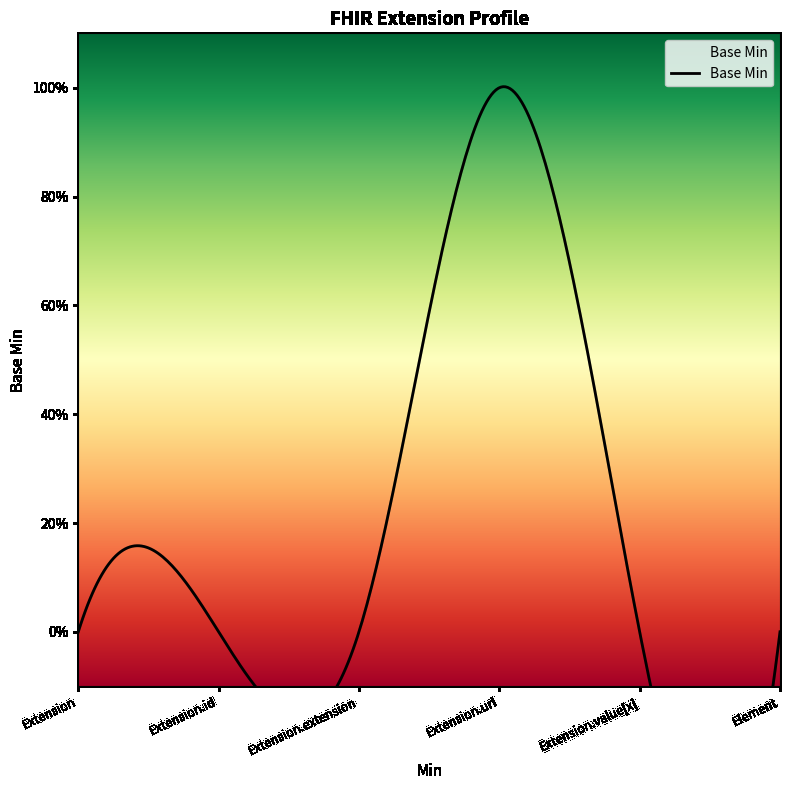

Which has a higher value, Extension.extension or Element?

Extension.extension